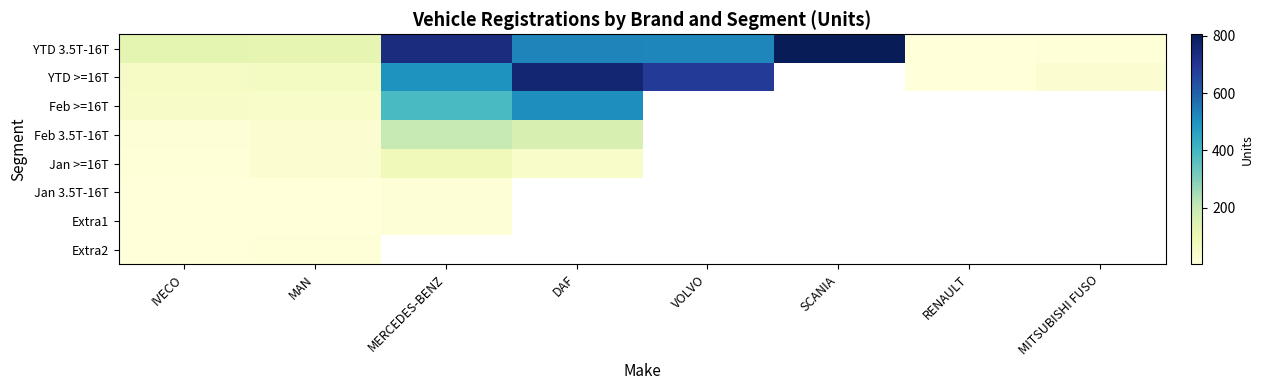

What is the sum of the YTD 3.5T-16T values at DAF and MITSUBISHI FUSO?

537.0